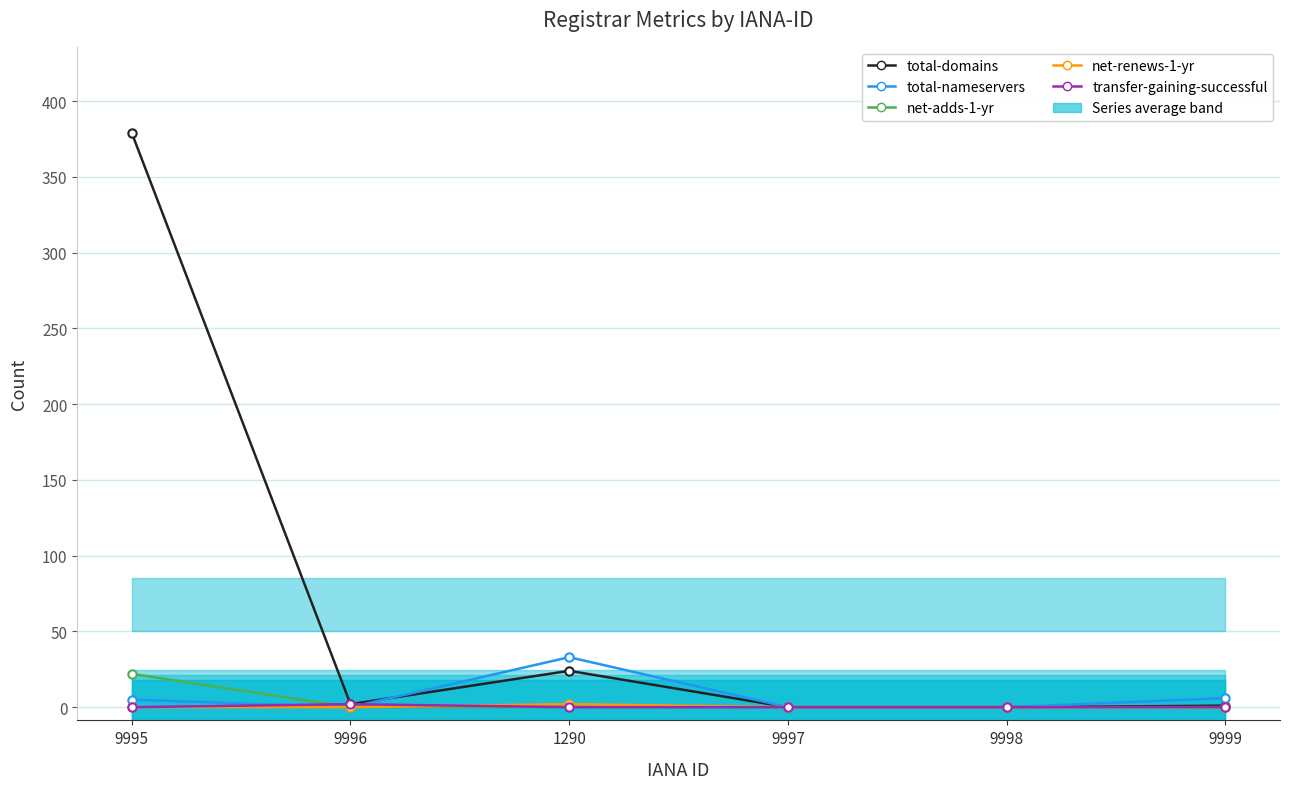

Which series has the largest total across all categories?

total-domains